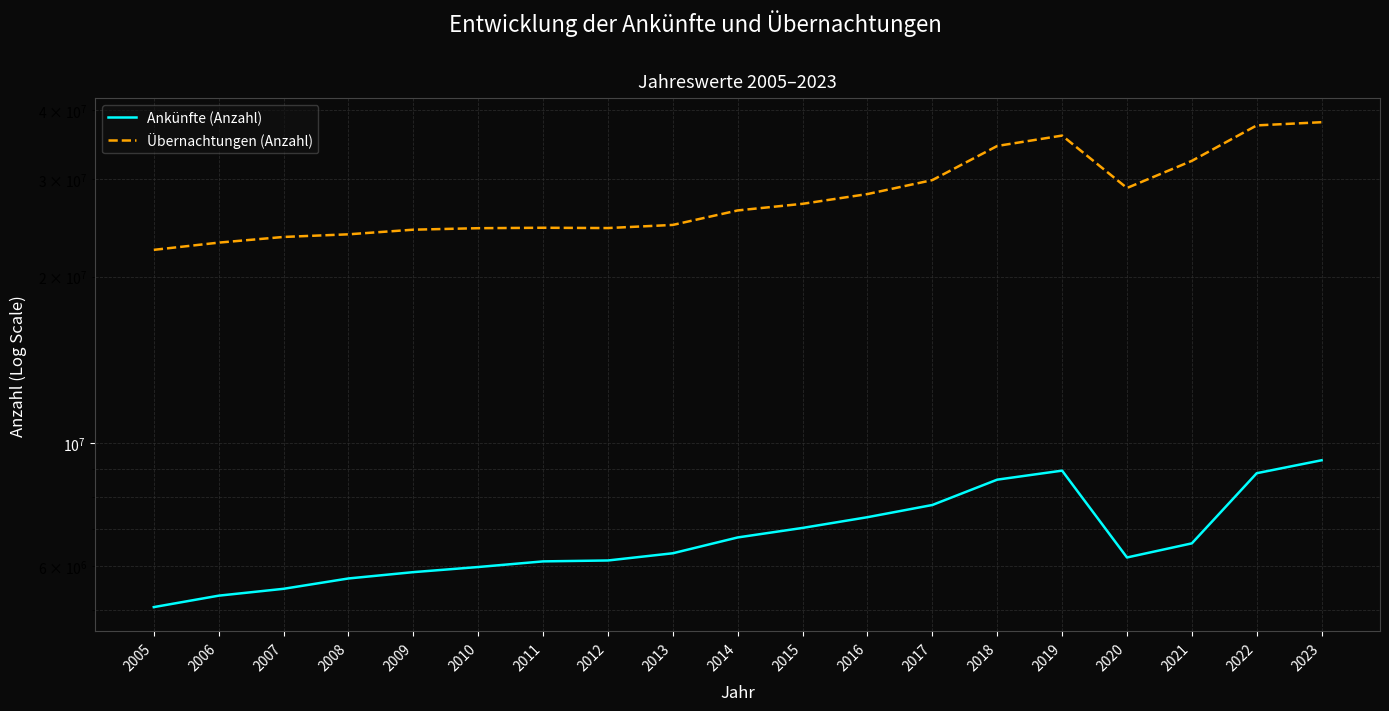

Reading right to left, what are all the values shown in this chart?

Ankünfte (Anzahl): 2023=9317724	2022=8828837	2021=6593793	2020=6217597	2019=8923830	2018=8595190	2017=7735158	2016=7352292	2015=7031316	2014=6758071	2013=6327623	2012=6140549	2011=6117430	2010=5975564	2009=5849644	2008=5697678	2007=5457810	2006=5304234	2005=5057687
Übernachtungen (Anzahl): 2023=38033934	2022=37530809	2021=32385037	2020=28924321	2019=35974794	2018=34453151	2017=29891859	2016=28204424	2015=27082997	2014=26347370	2013=24806220	2012=24484412	2011=24514220	2010=24470322	2009=24319268	2008=23855050	2007=23595061	2006=23044017	2005=22361555